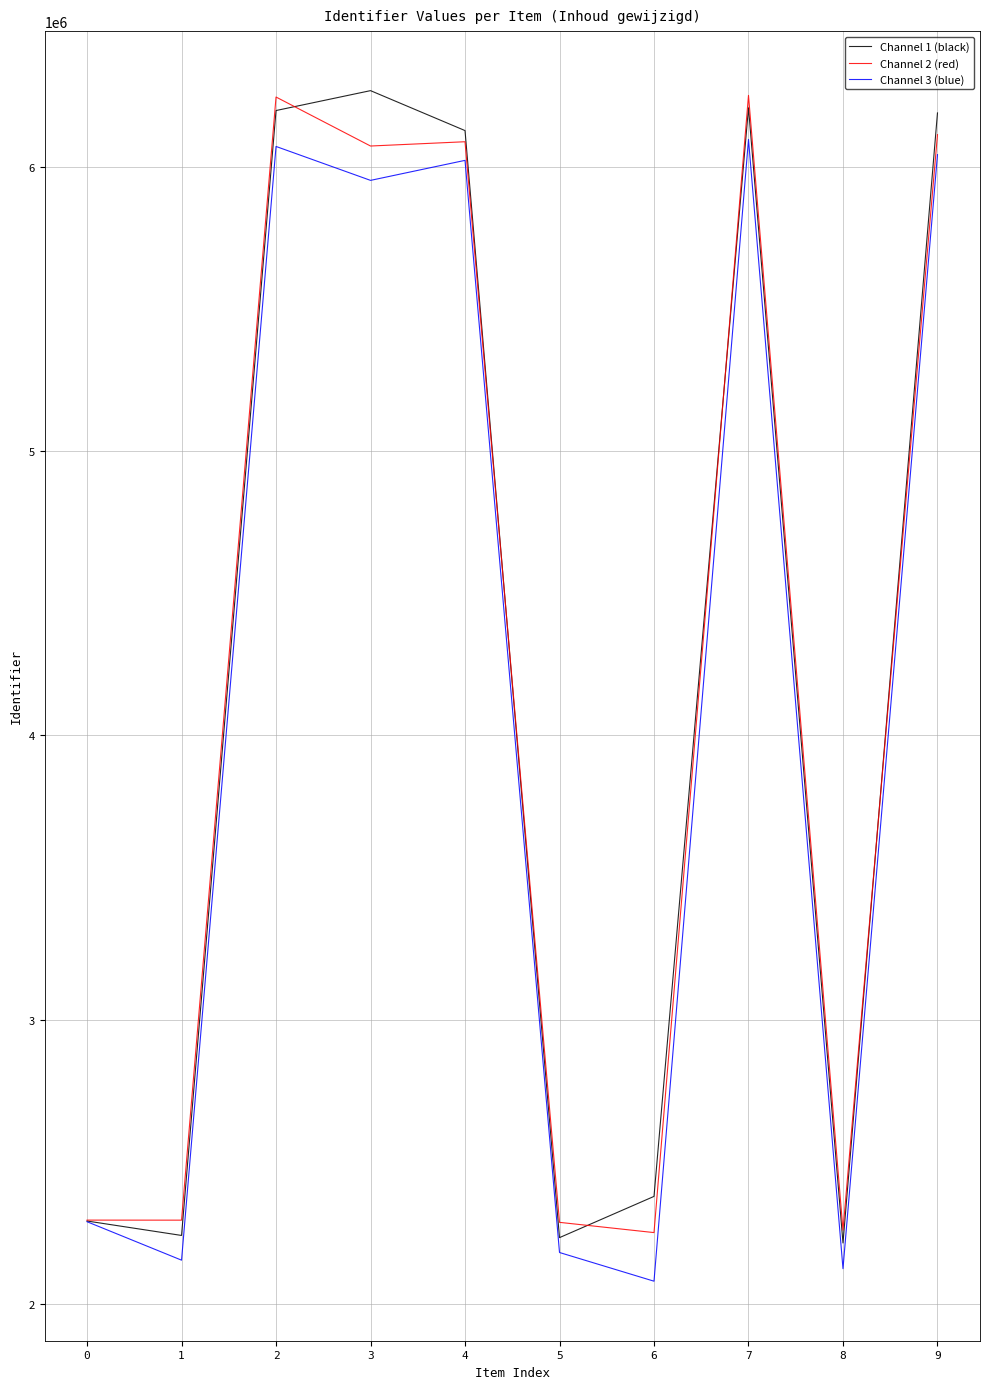

How many lines are shown in the chart?

3